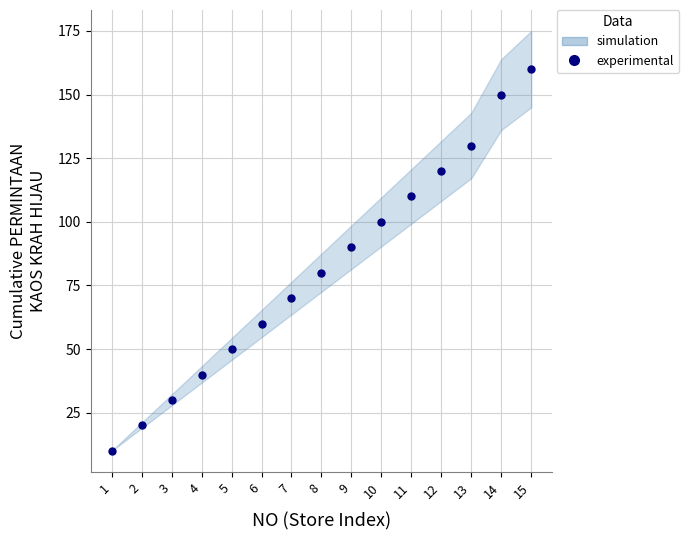

What is the ratio of the value at 6 to the value at 5?

1.2